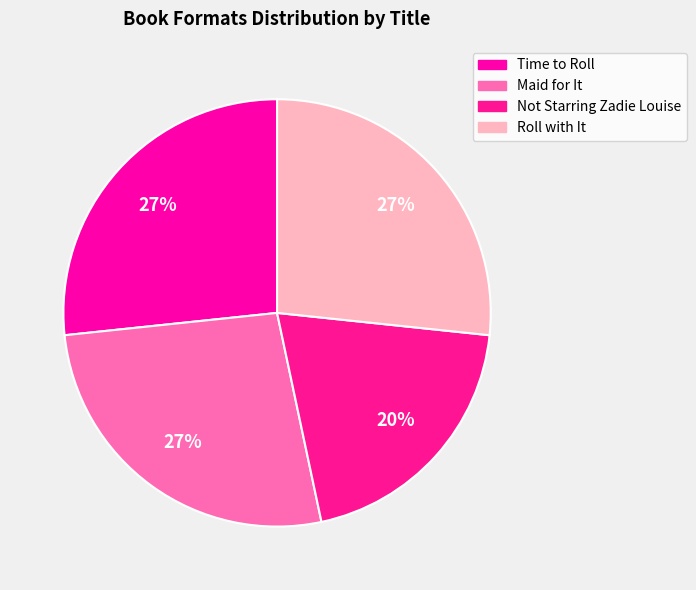

Is it true that Roll with It is 39% of the pie?

False